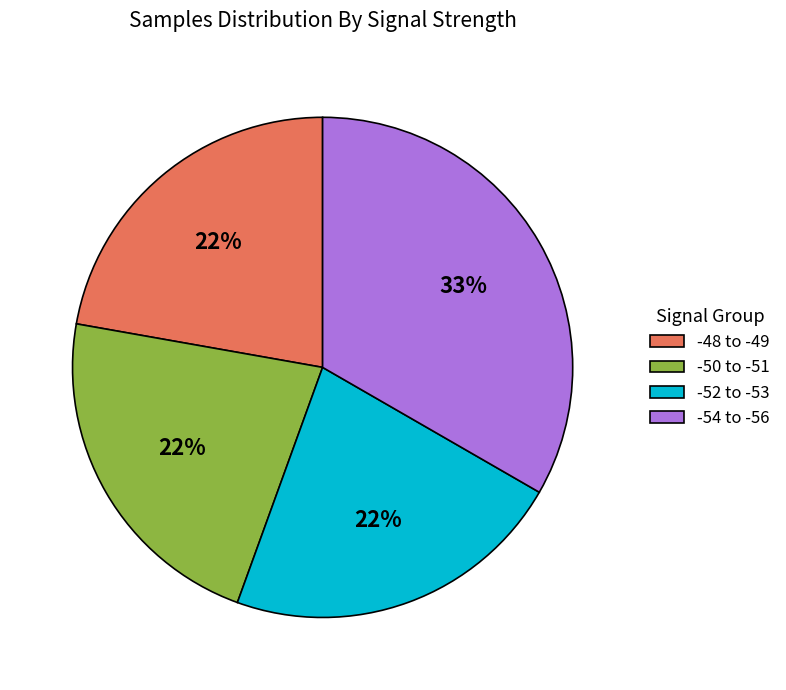

Approximately how many times larger is the value at -54 to -56 compared to -52 to -53?

1.5